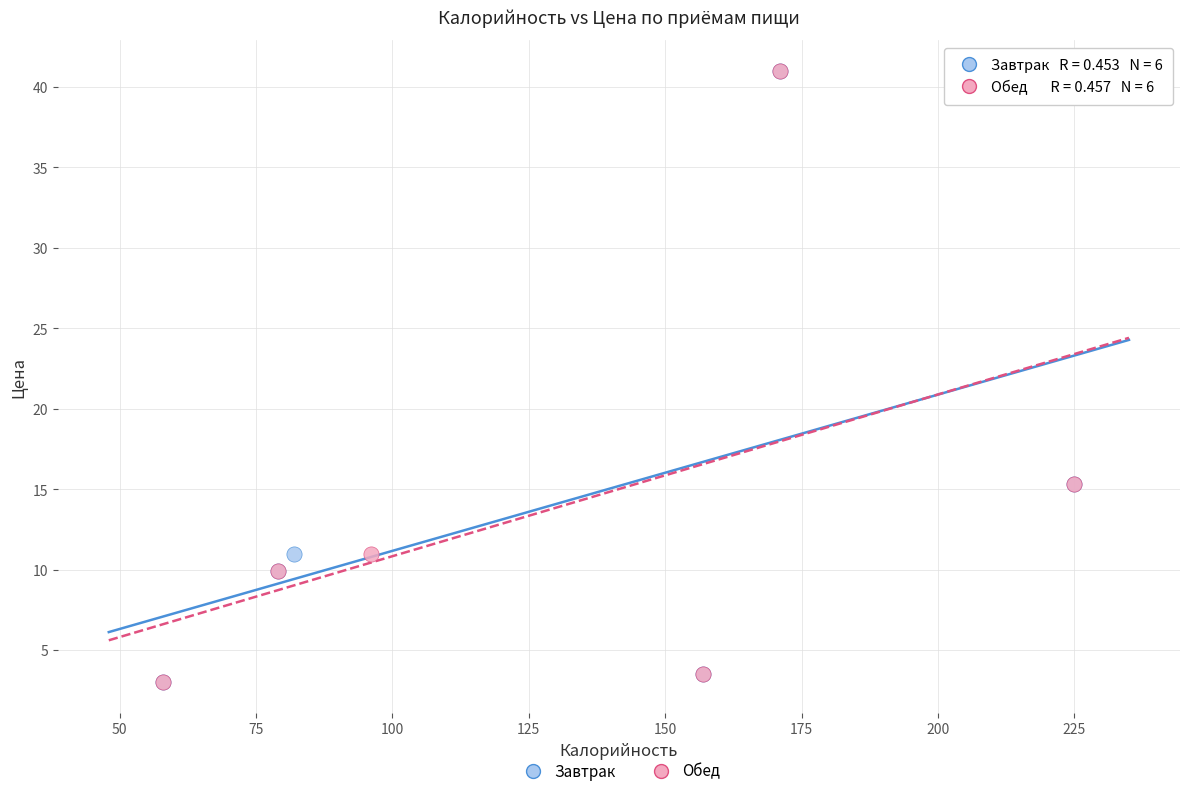

What are all the series names shown in the legend?

Завтрак, Обед